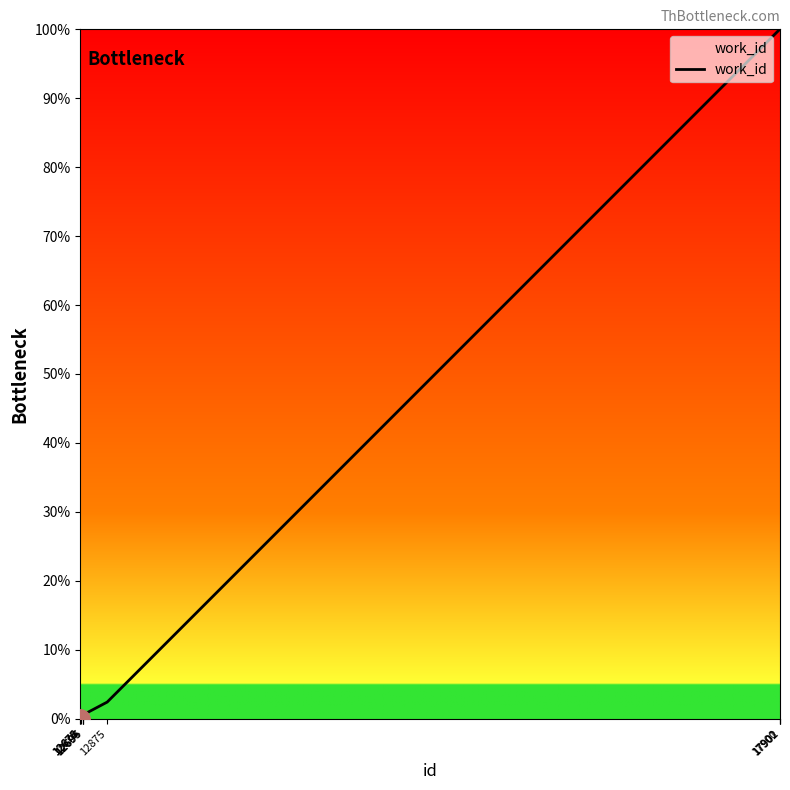

What is the greatest value displayed?

100.0